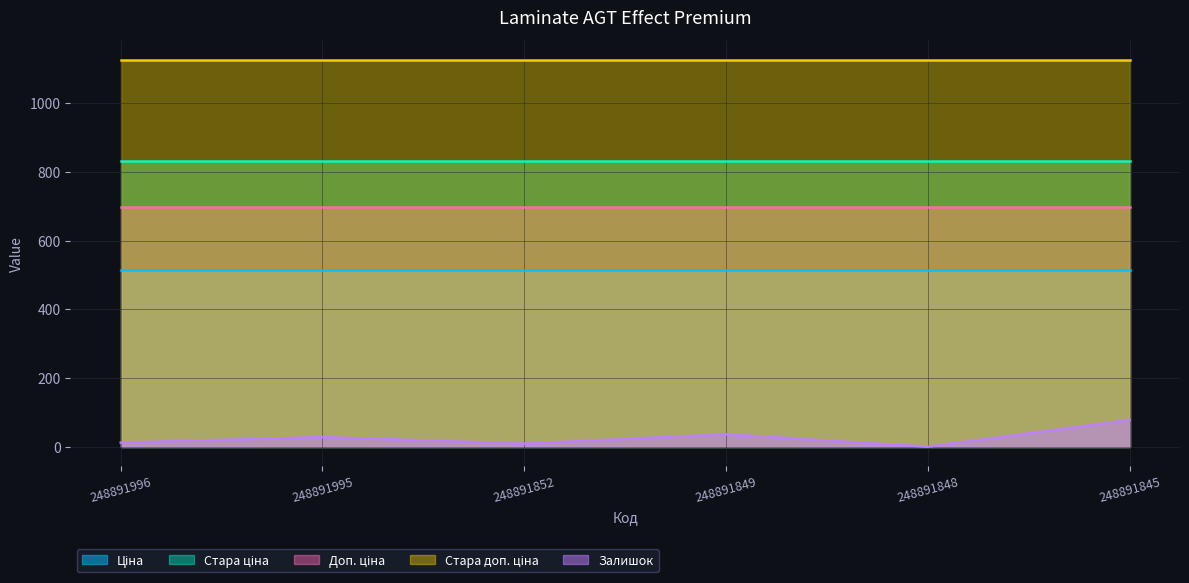

How many interior local peaks does the Залишок series have?

2